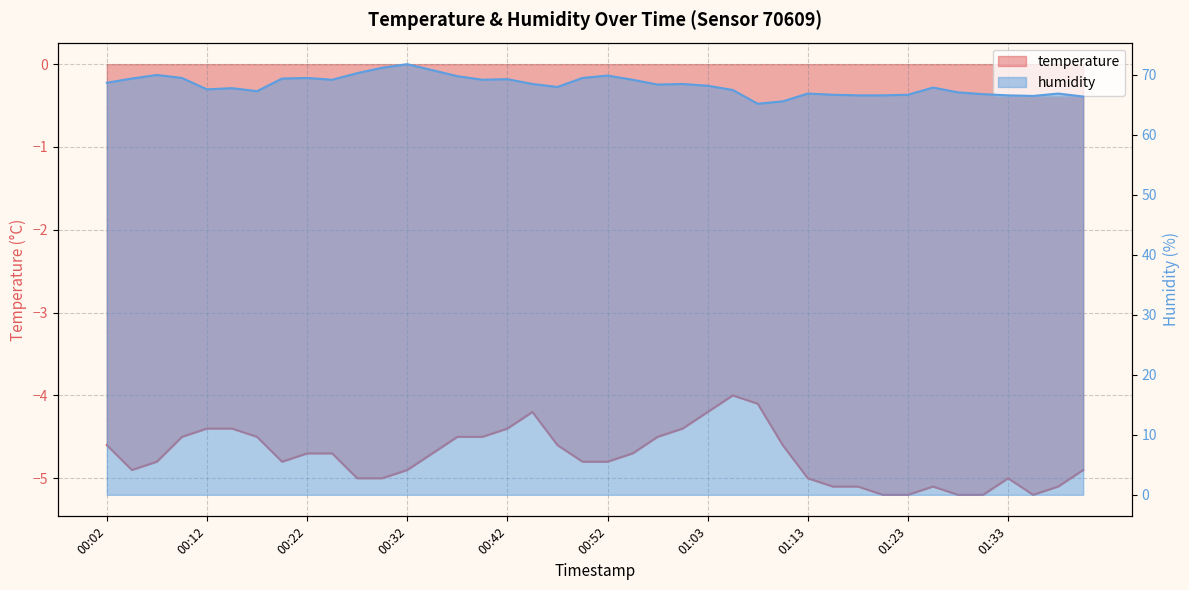

In humidity, how many points are lower than both neighbors (excluding endpoints)?

8